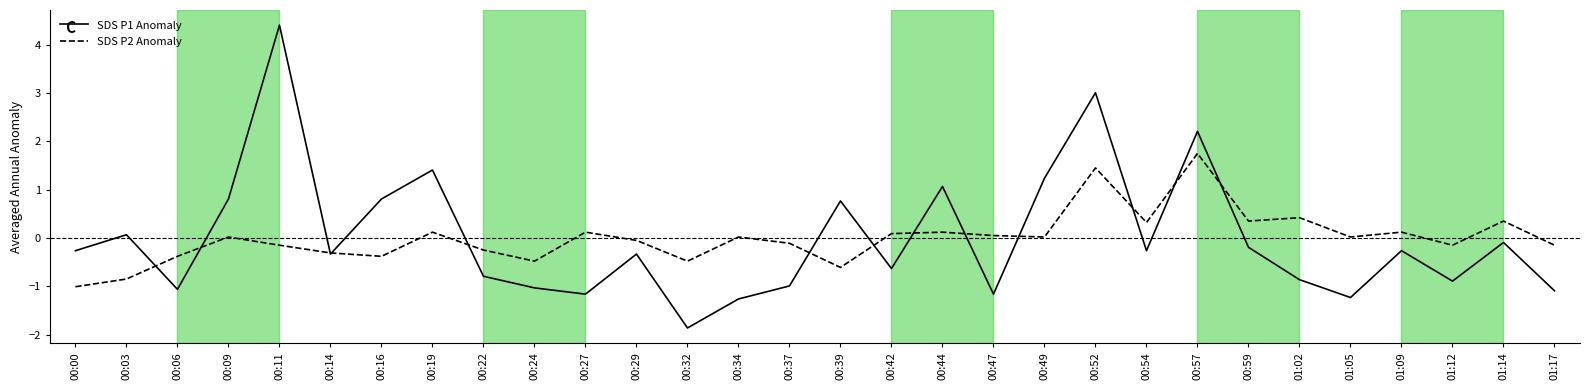

How many negative values does the SDS P1 Anomaly series have?

20